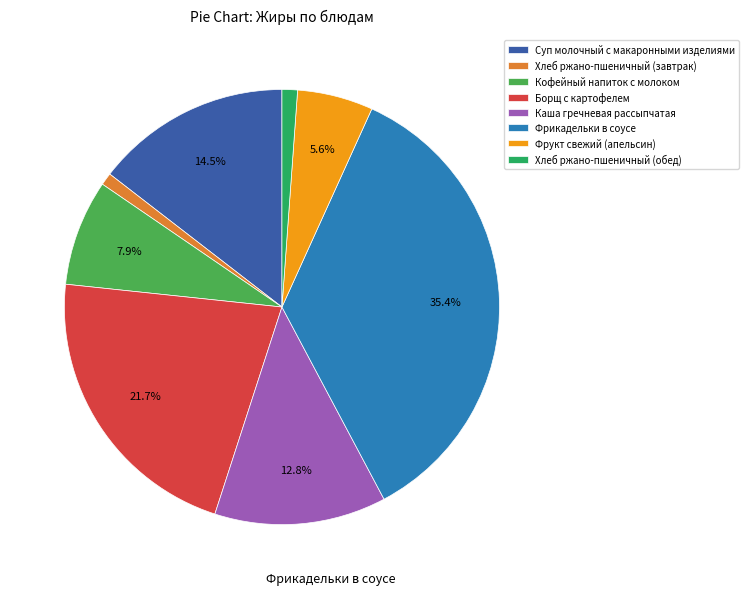

Count the number of slices in the pie.

8